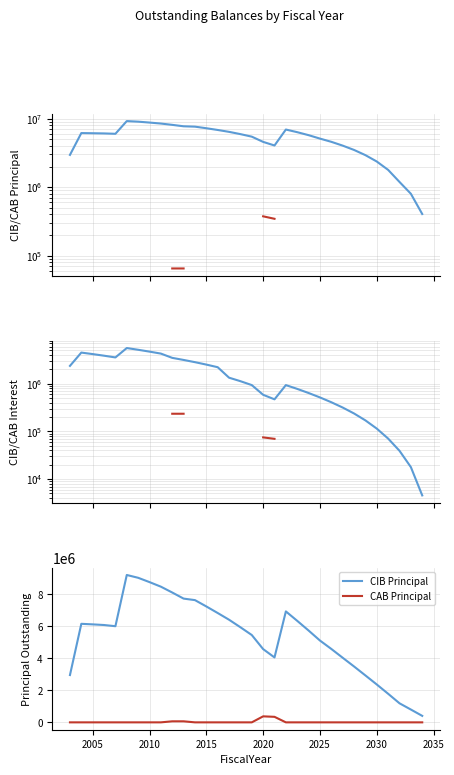

True or false: CAB Principal and CIB Principal intersect in this chart.

False